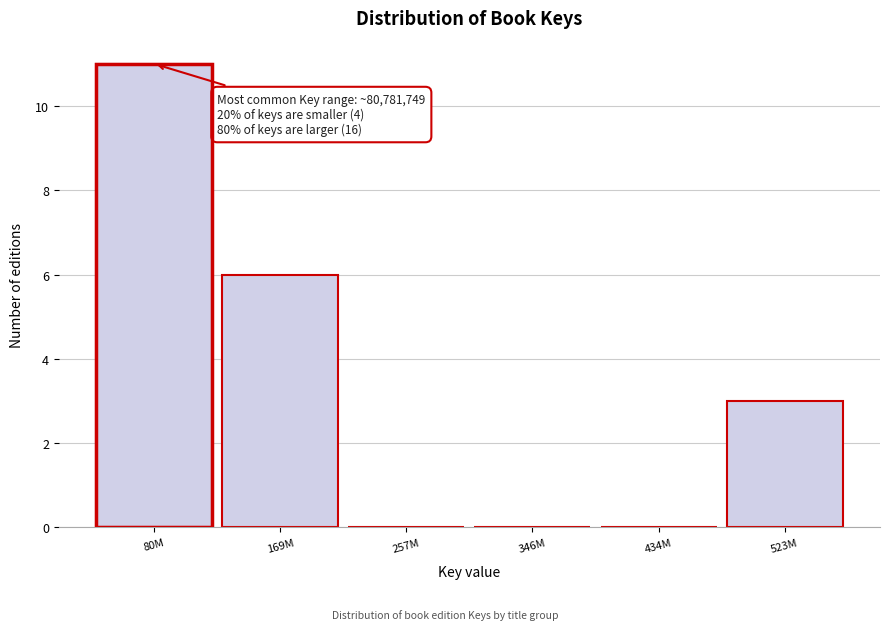

Reading right to left, what are all the values shown in this chart?

523M=3	434M=0	346M=0	257M=0	169M=6	80M=11